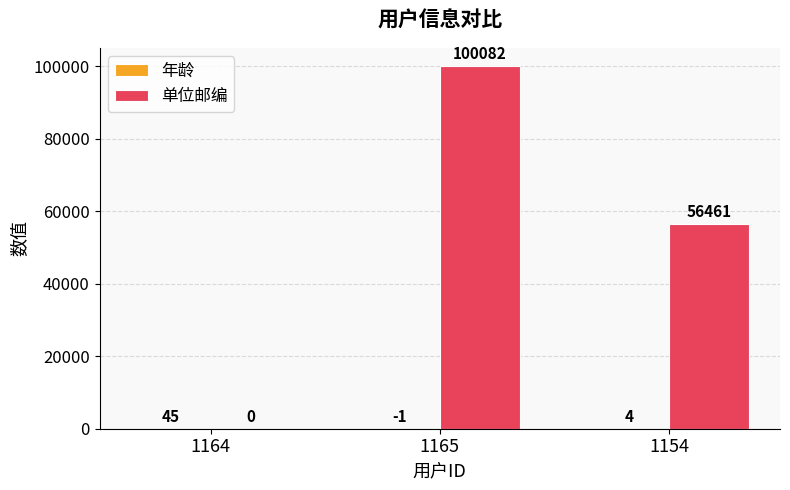

How many positive values does the 单位邮编 series have?

2